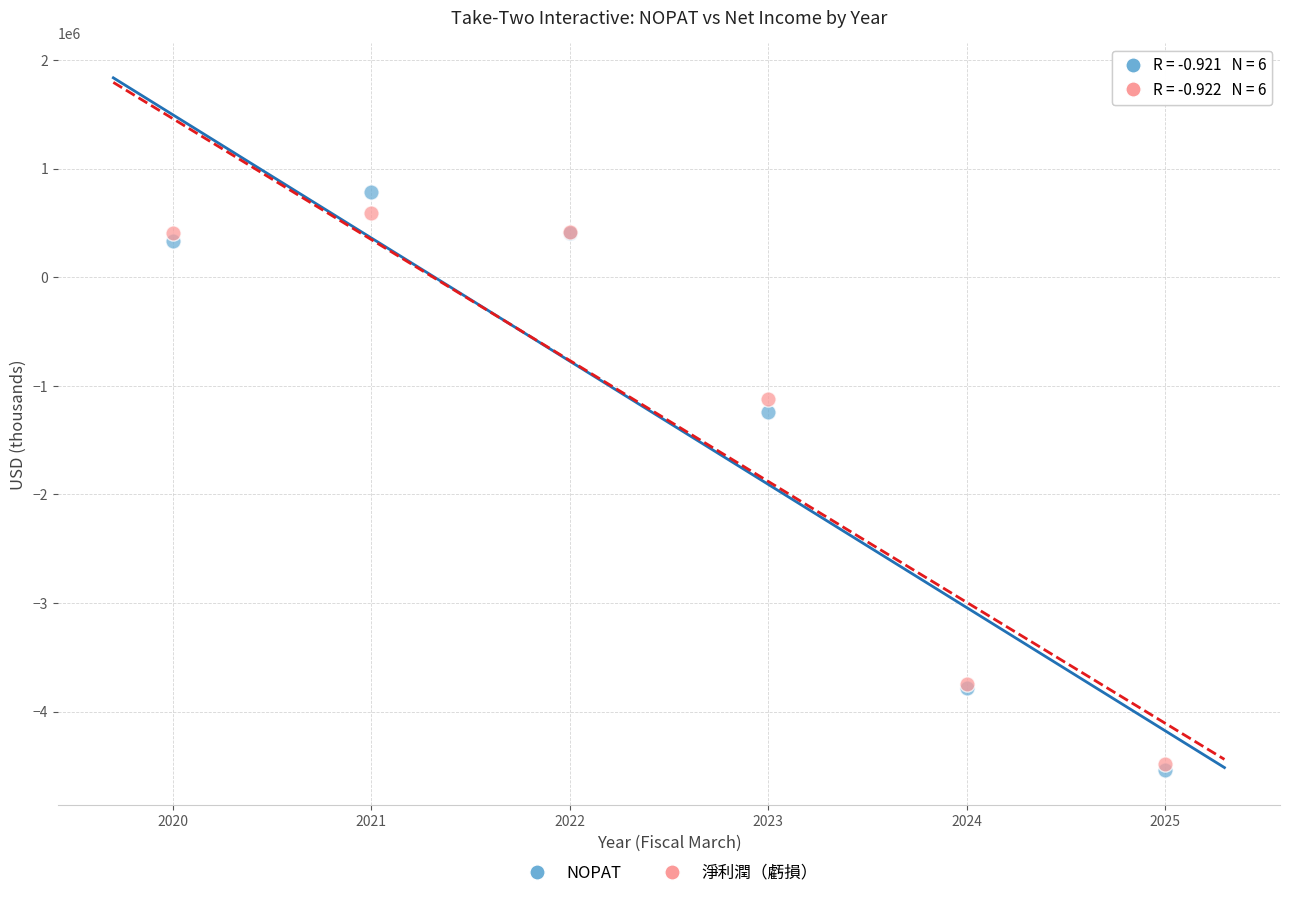

Across all series, what Y value is closest to -1878718?

-1240989